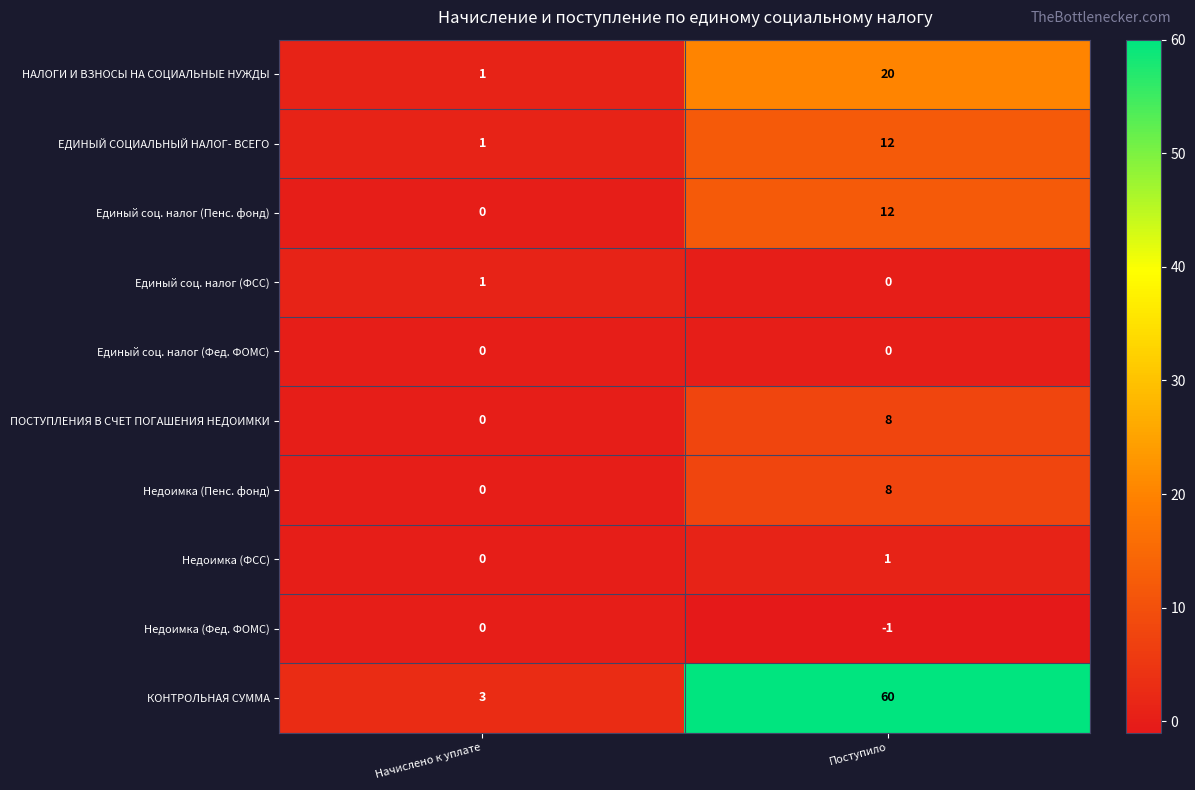

What is the difference between the maximum and minimum values in the КОНТРОЛЬНАЯ СУММА series?

57